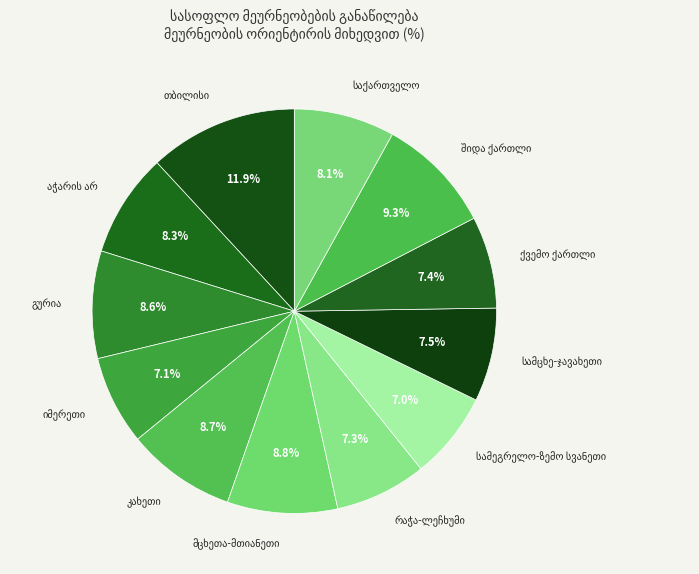

Does any single category account for the majority?

No